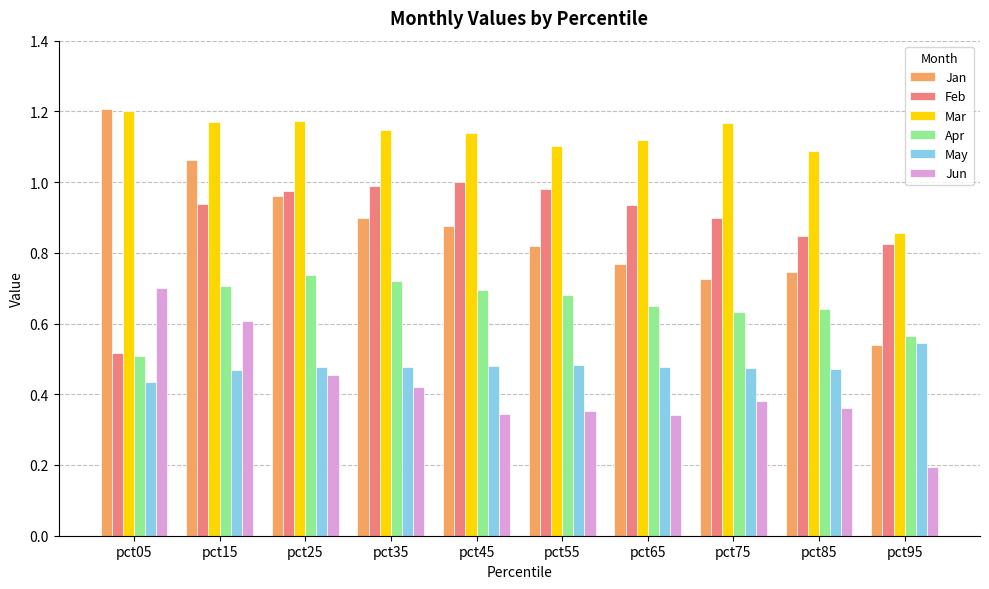

What is the sum of all Jun values?

4.2